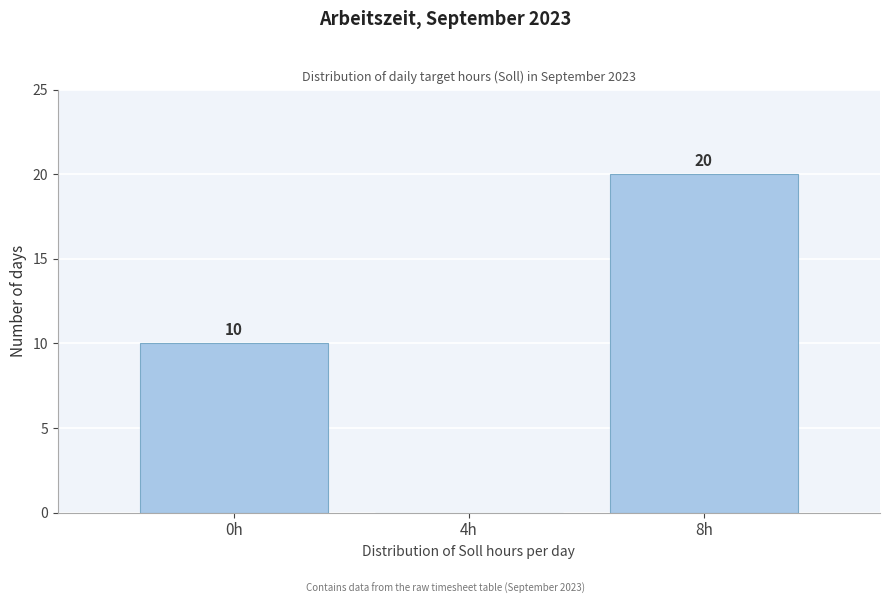

Reading left to right, transcribe all the data shown in this chart.

0h=10	4h=0	8h=20